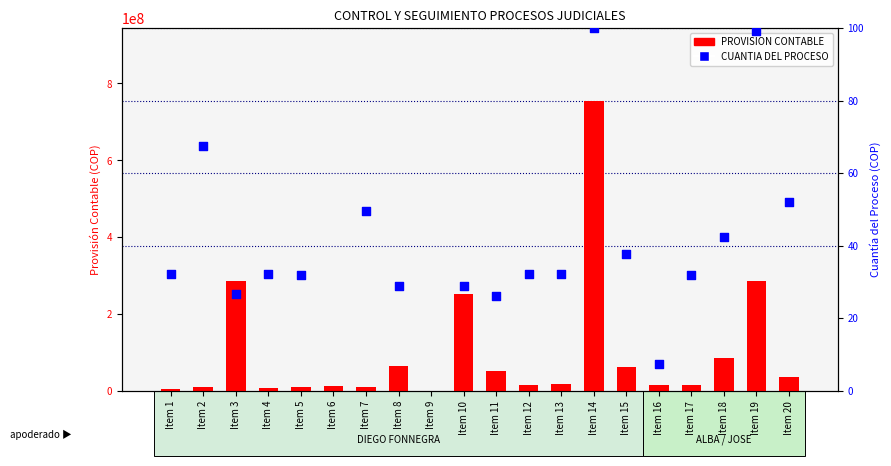

Which has a higher value, Item 6 or Item 2?

Item 6